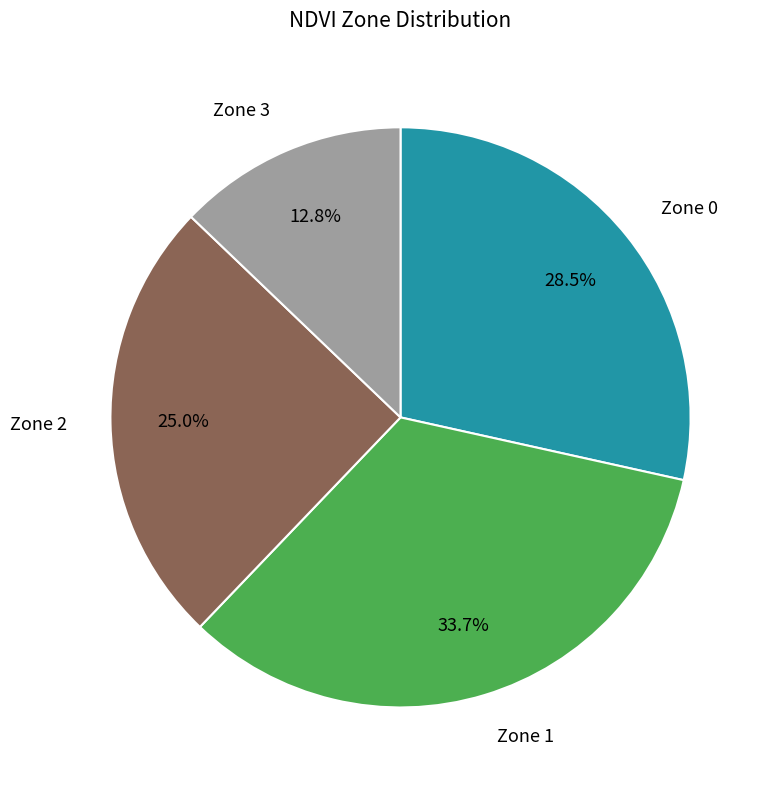

To the nearest percent, what is the difference between the Zone 2 and Zone 1 slice percentages?

9%